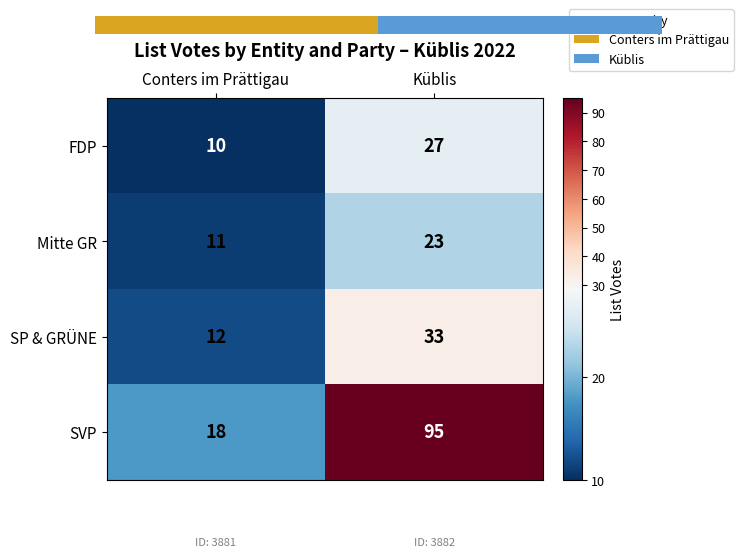

At Küblis, list the series in order from smallest to largest.

Mitte GR, FDP, SP & GRÜNE, SVP